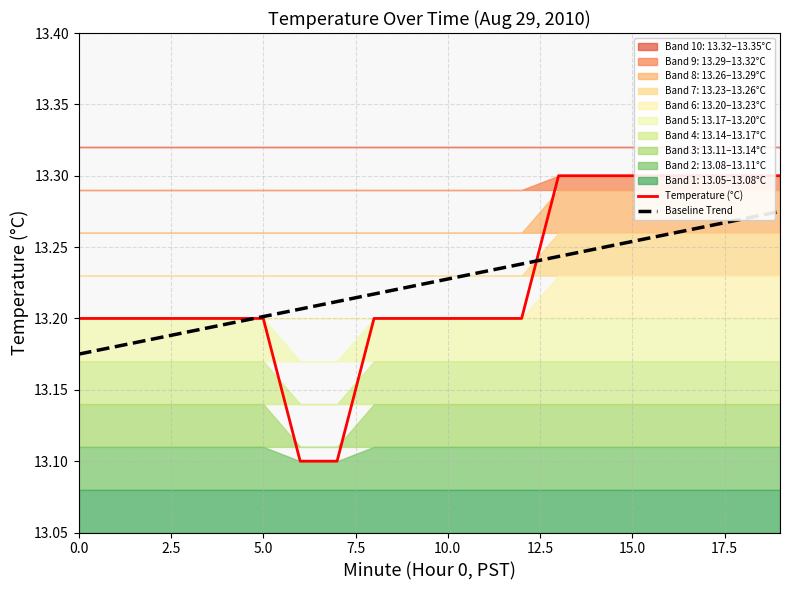

True or false: Baseline Trend and Temperature (°C) intersect in this chart.

True